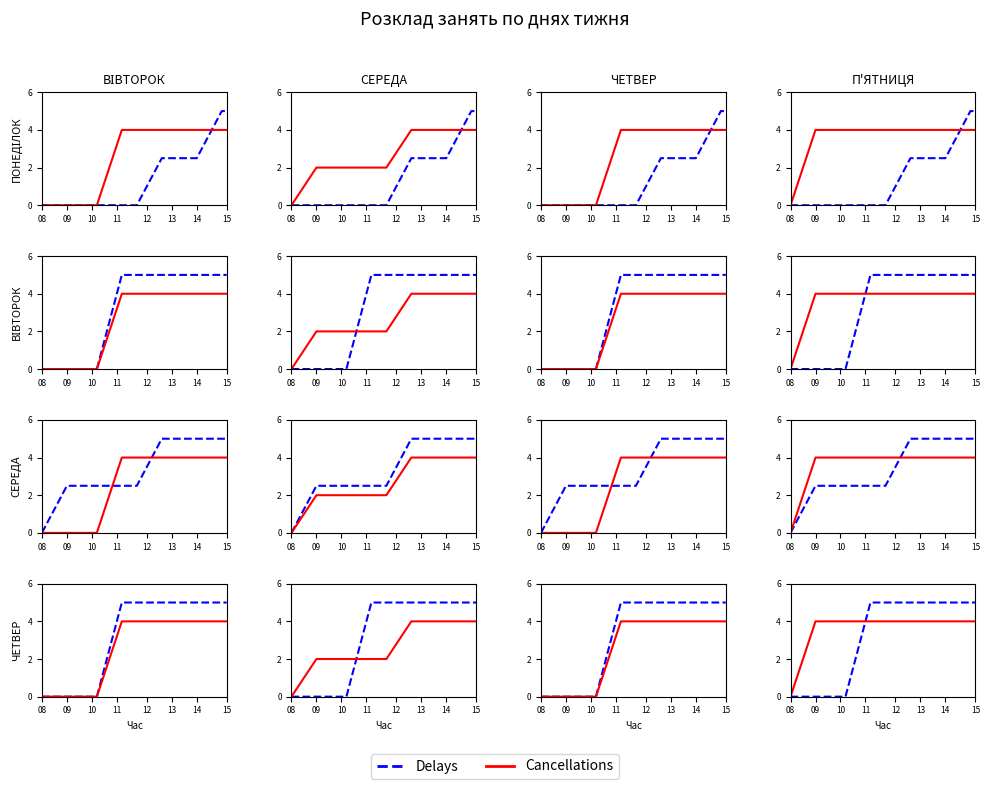

Count the Delays values in the range 0 to 5.

38